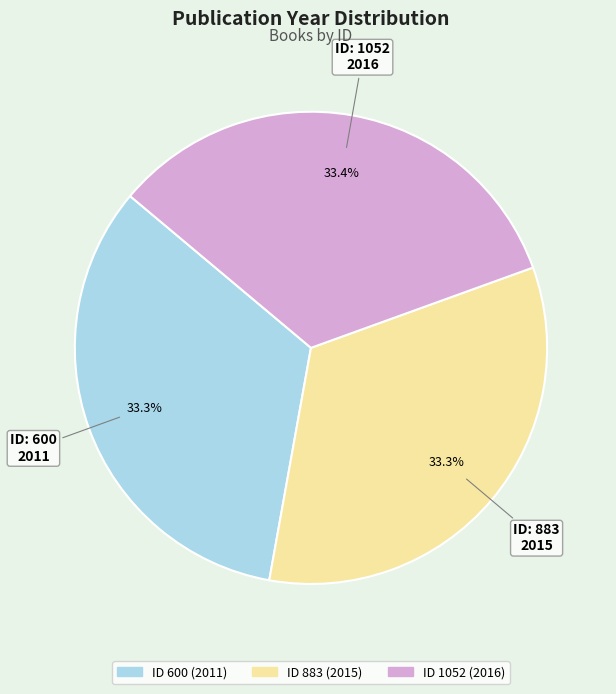

Is there a majority slice in this chart?

No